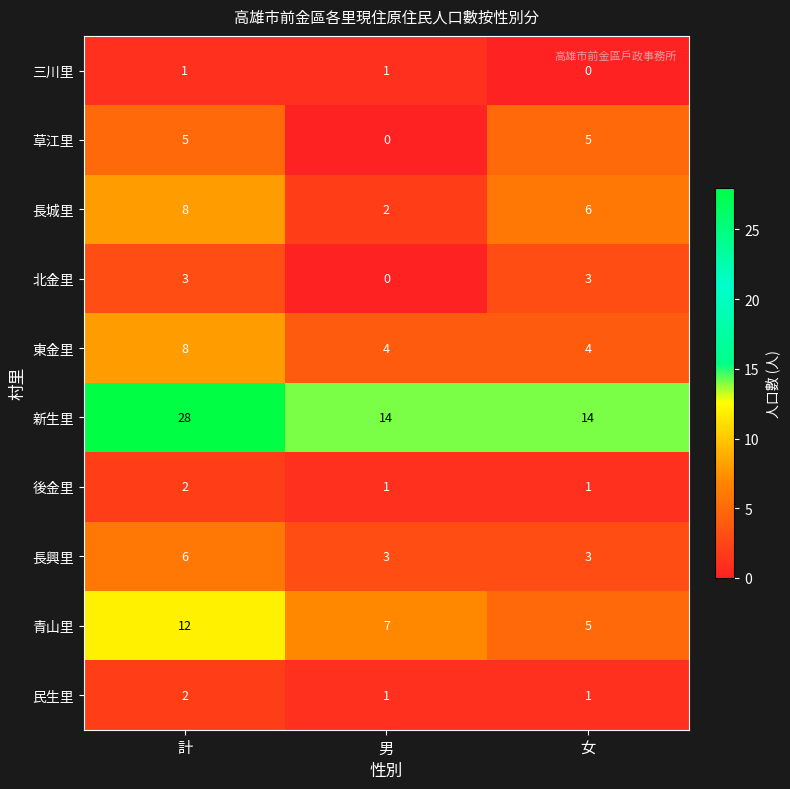

What value does the 新生里 series have at 女?

14